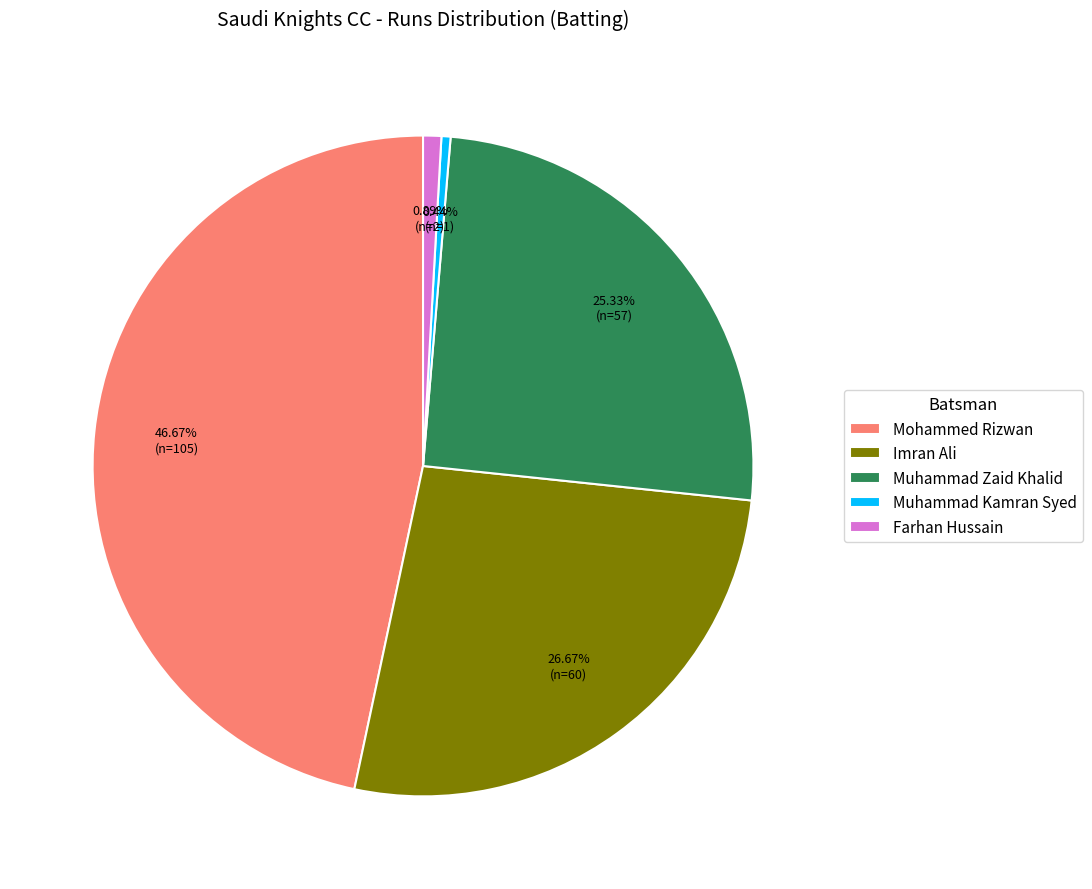

Which slice is the largest?

Mohammed Rizwan